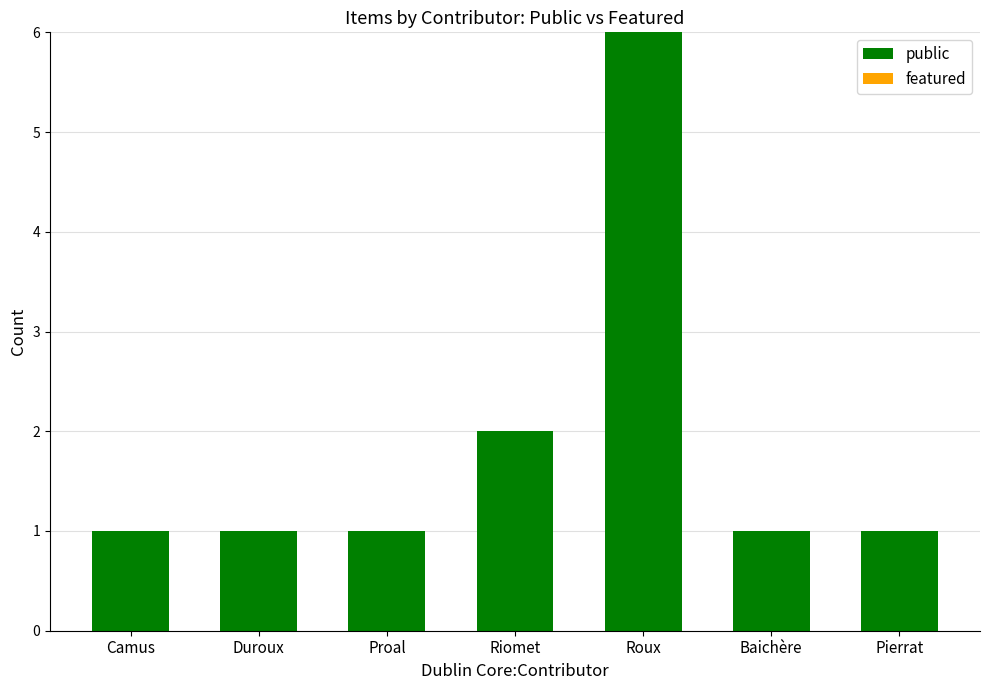

What is the label of the 5th bar from the right?

Proal